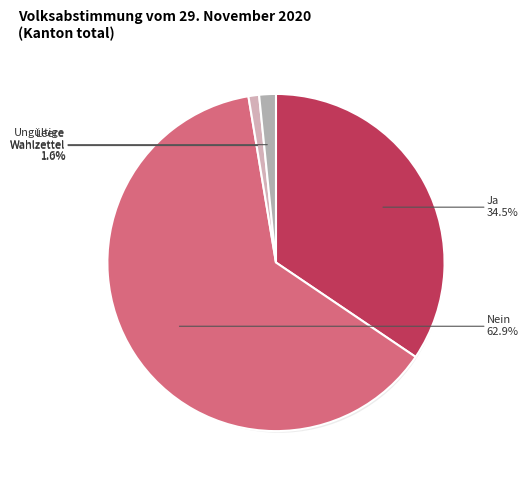

Between Ungültige Wahlzettel and Ja, which is larger?

Ja